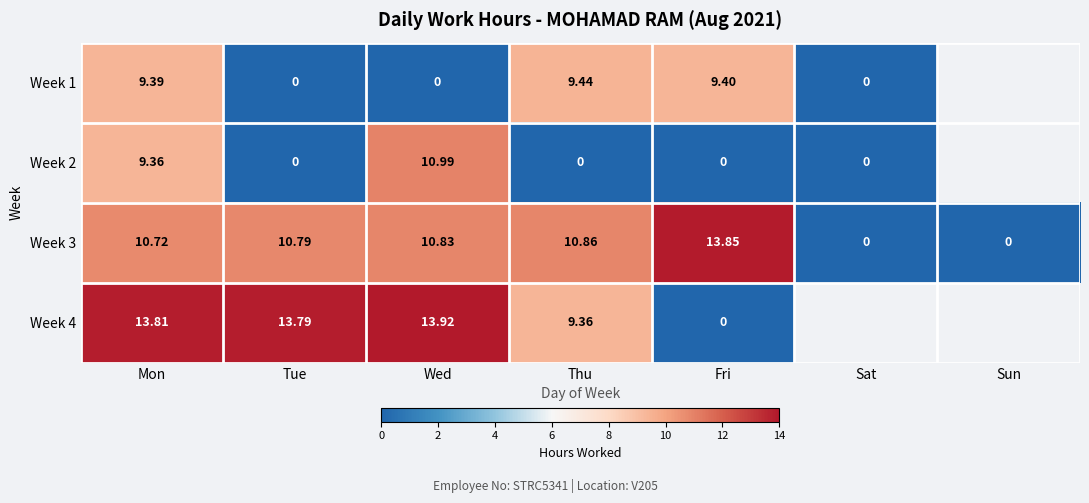

How many values in the Week 3 series exceed 10?

5